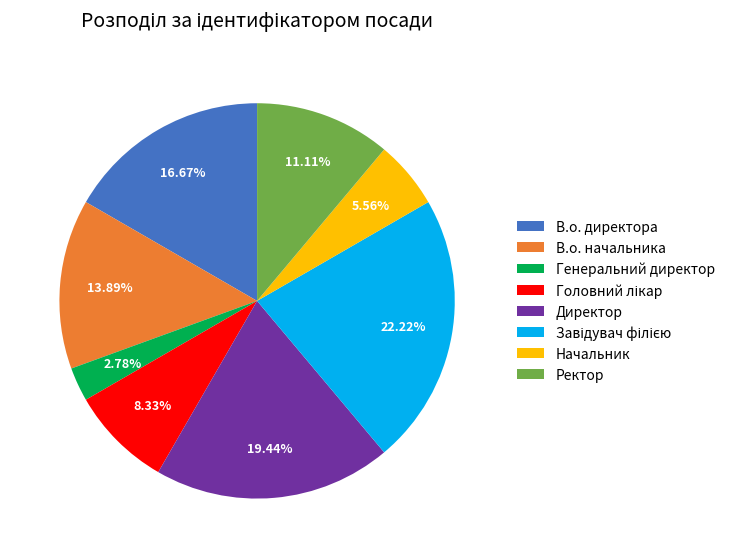

Does Ректор represent more than half of the total?

No